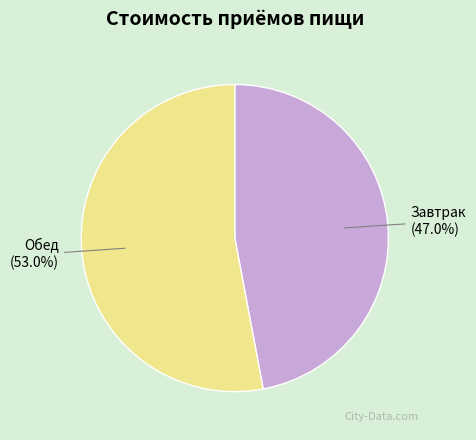

Is it true that Обед is 53% of the pie?

True